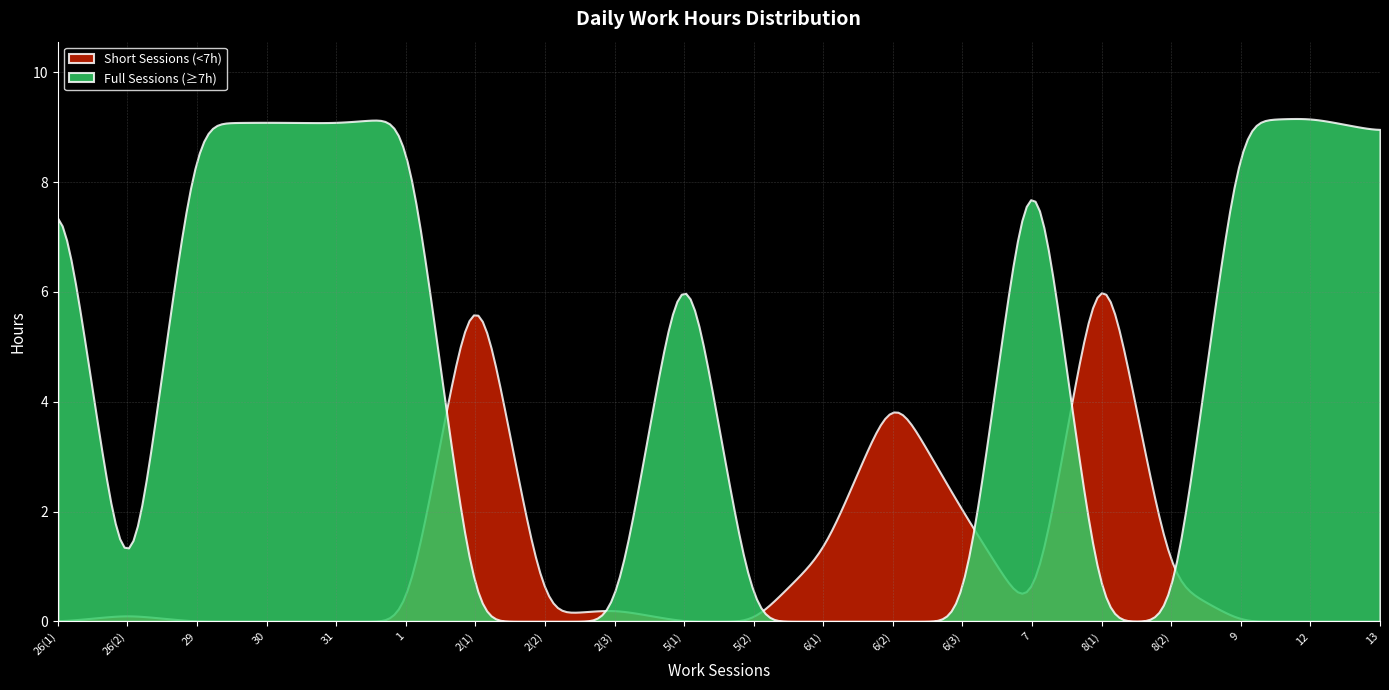

Rank the categories by value from lowest to highest.

5(2), 26(2), 2(2), 2(3), 8(2), 6(1), 6(3), 6(2), 2(1), 8(1), 5(1), 26(1), 13, 7, 29, 31, 30, 9, 12, 1